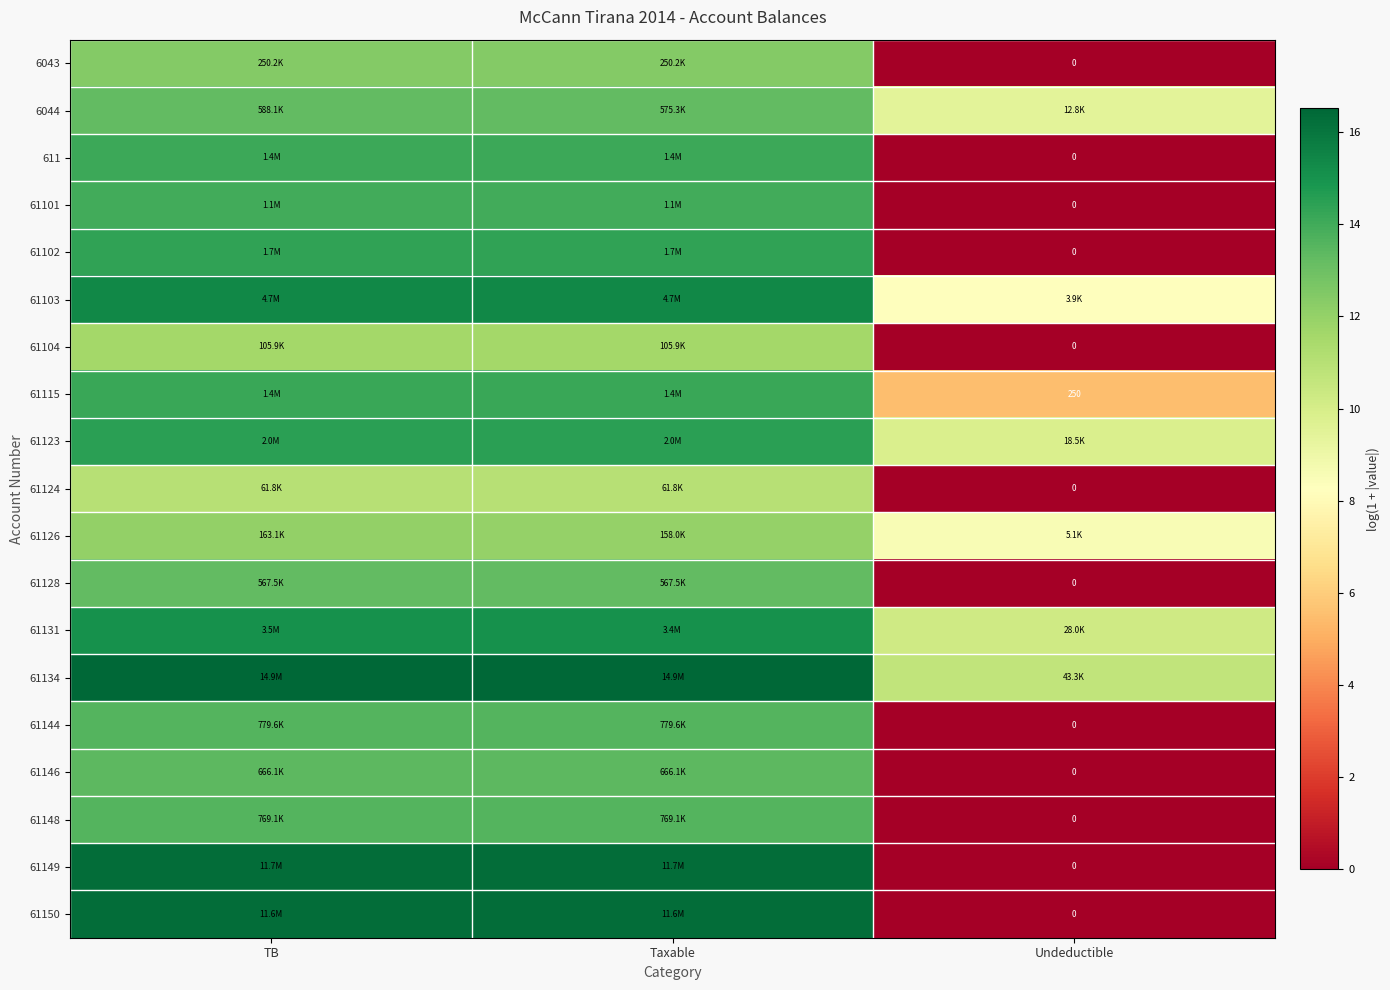

Rank the categories by 61115 value from highest to lowest.

TB, Taxable, Undeductible